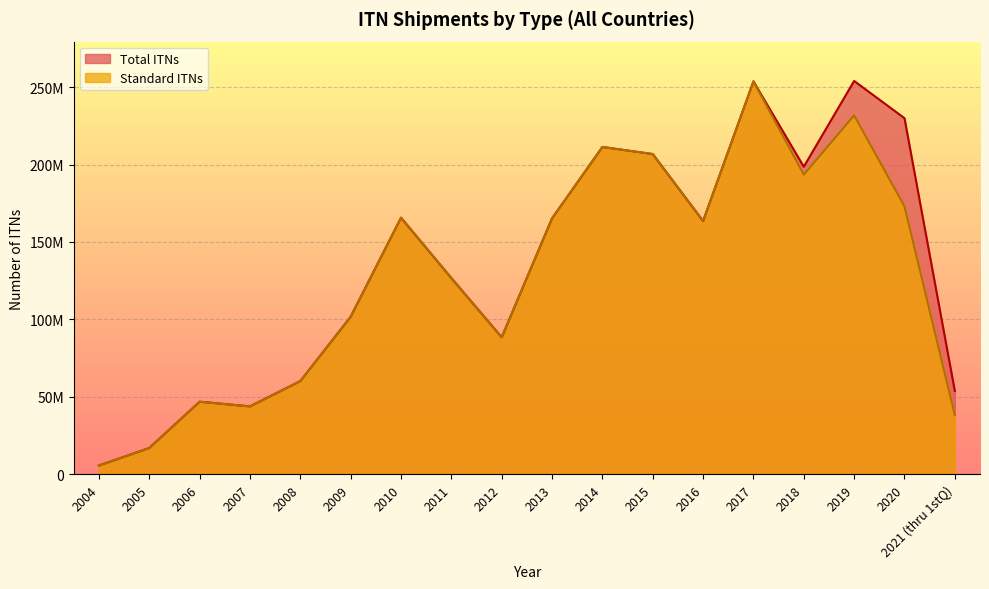

At which label is Standard ITNs closest to 129668035?

2011